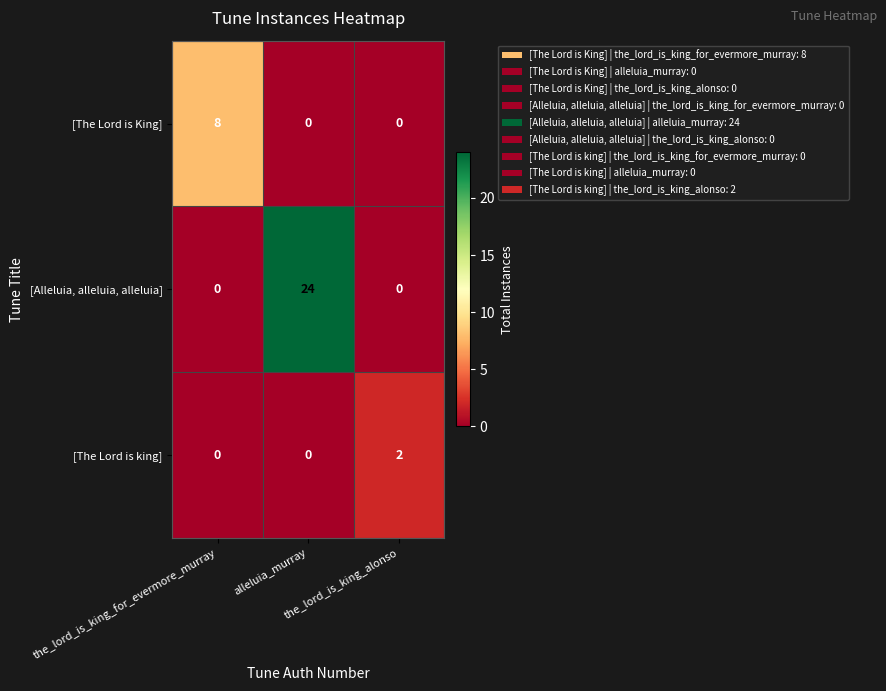

Between alleluia_murray and the_lord_is_king_alonso, which series saw the biggest shift?

[Alleluia, alleluia, alleluia]